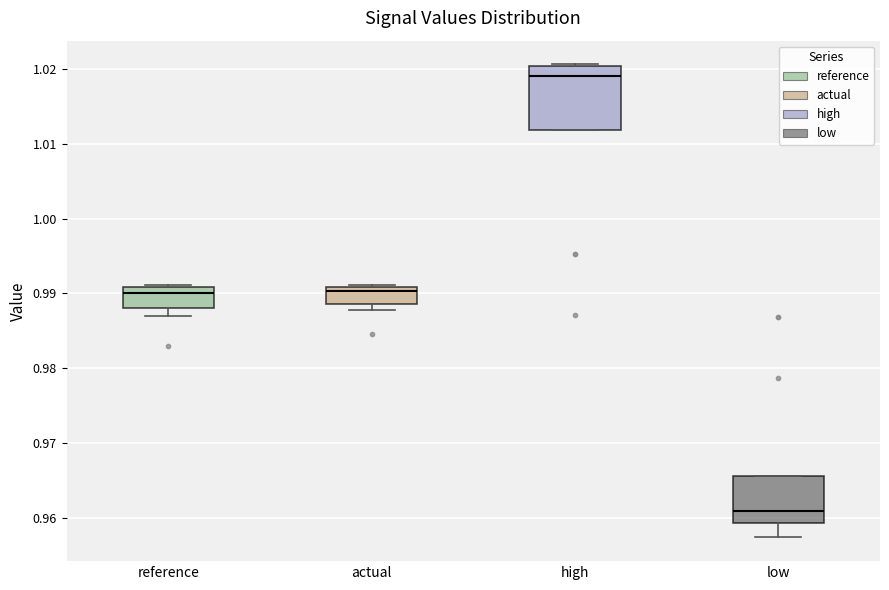

Where does the median line of the box for actual sit on the y-axis? The values are not printed on the chart, so give them approximately, as read against the axis.

0.990